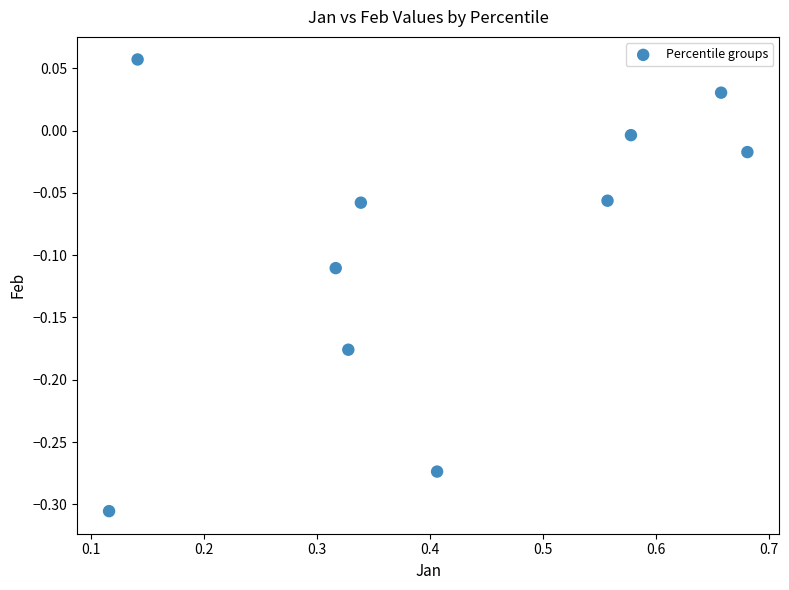

What is the range of Y values (max minus min)?

0.4